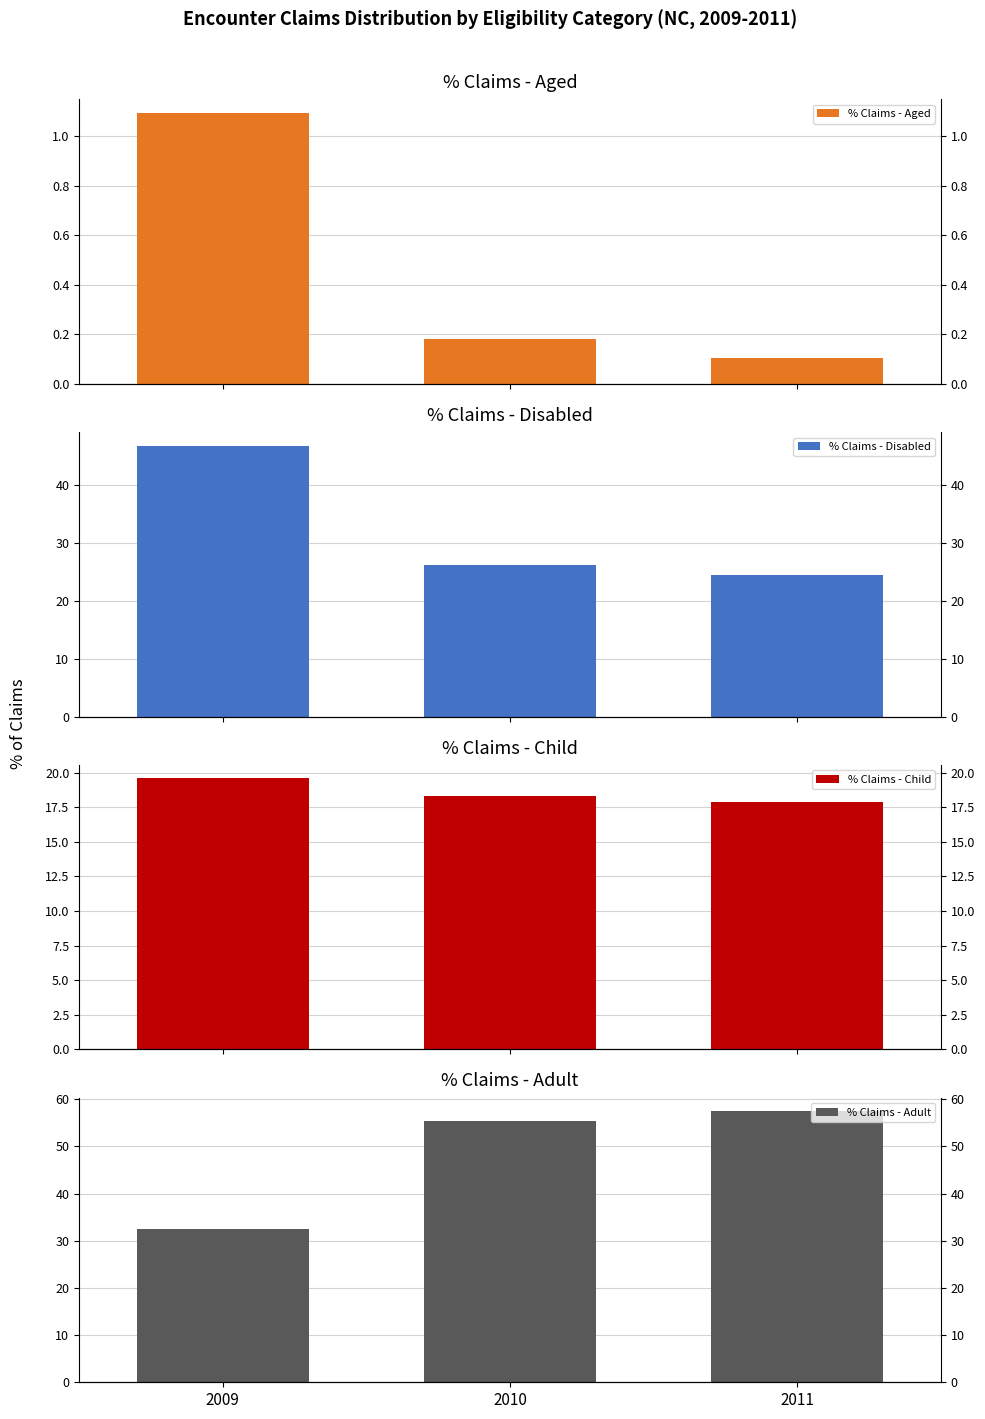

How many bars are there in total?

12